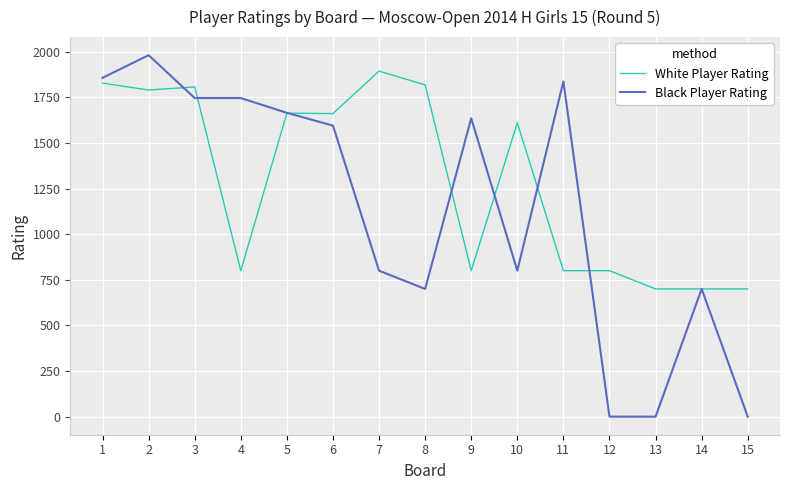

What is the total value across all series at 10?

2411